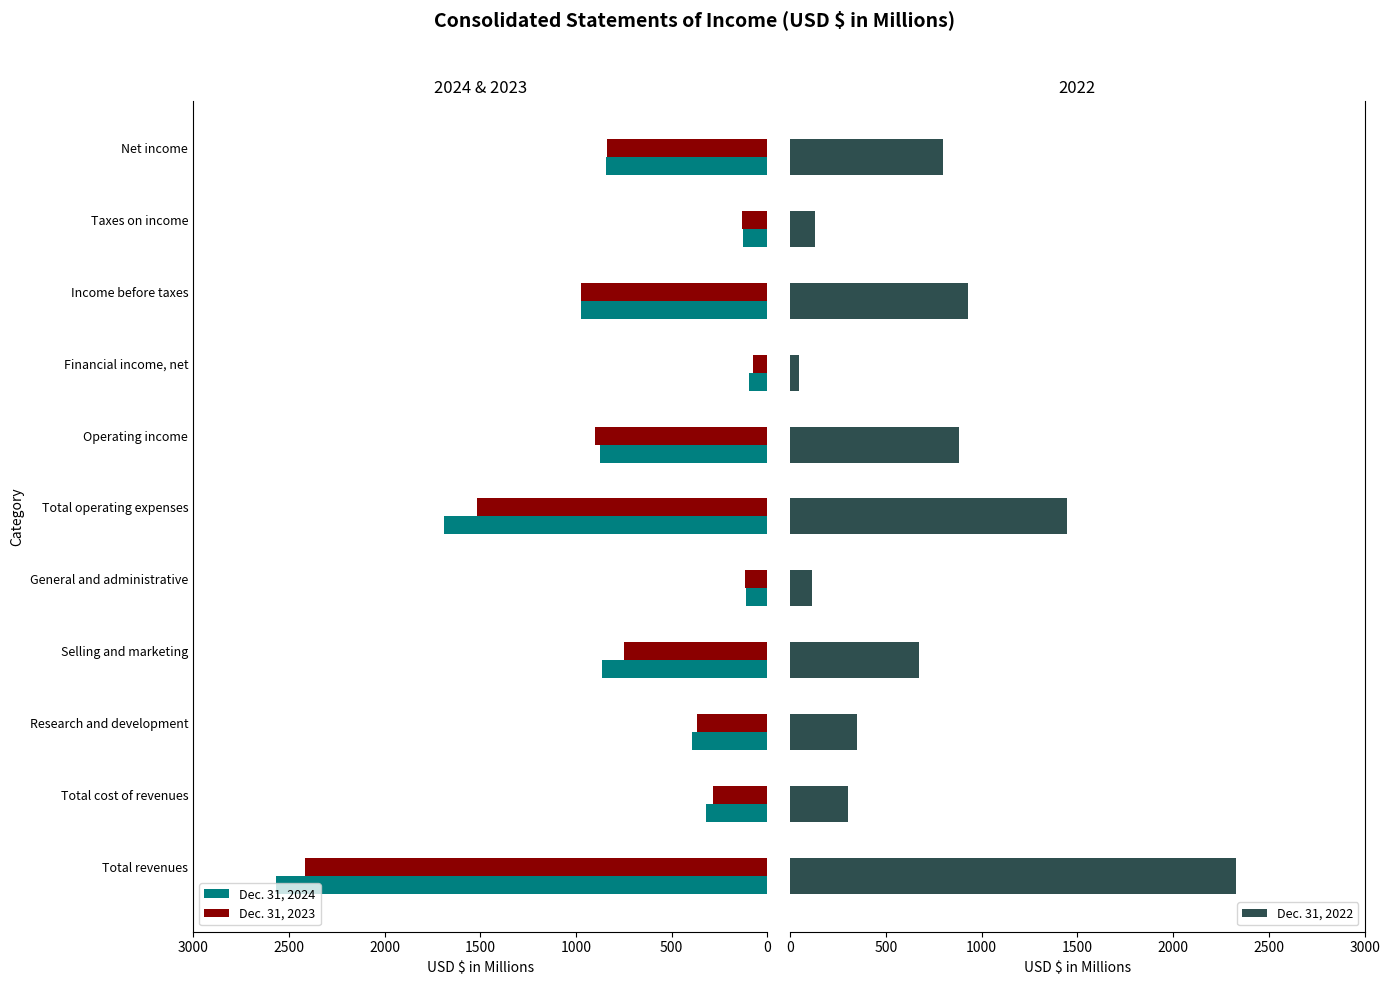

Which series has the largest total across all categories?

Dec. 31, 2024